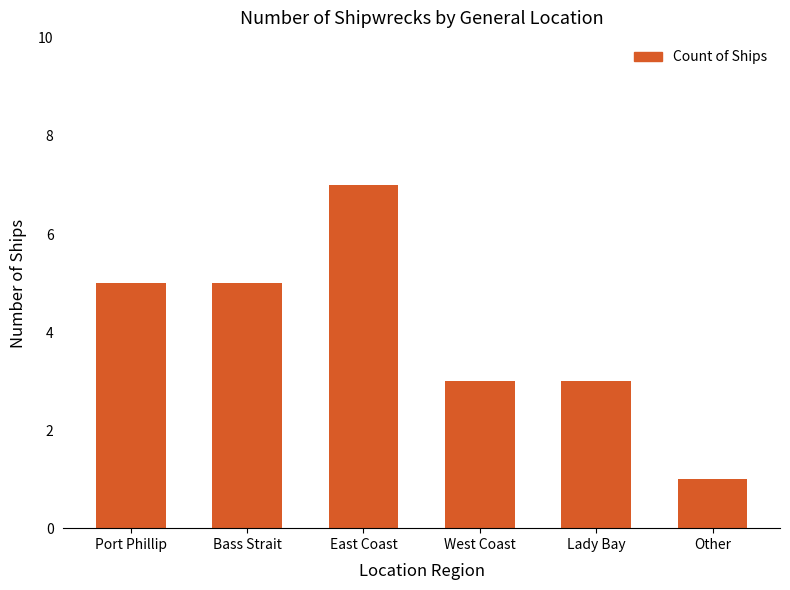

Does the chart contain stacked bars?

No